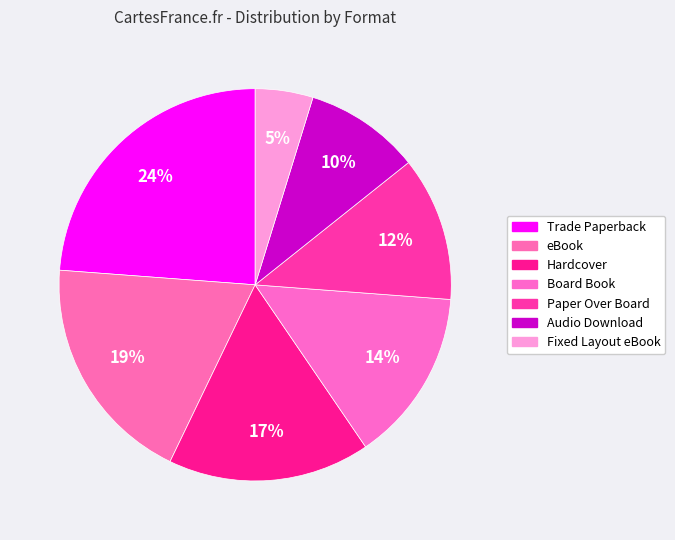

To the nearest percent, what is the difference between the largest and smallest slice percentages?

19%